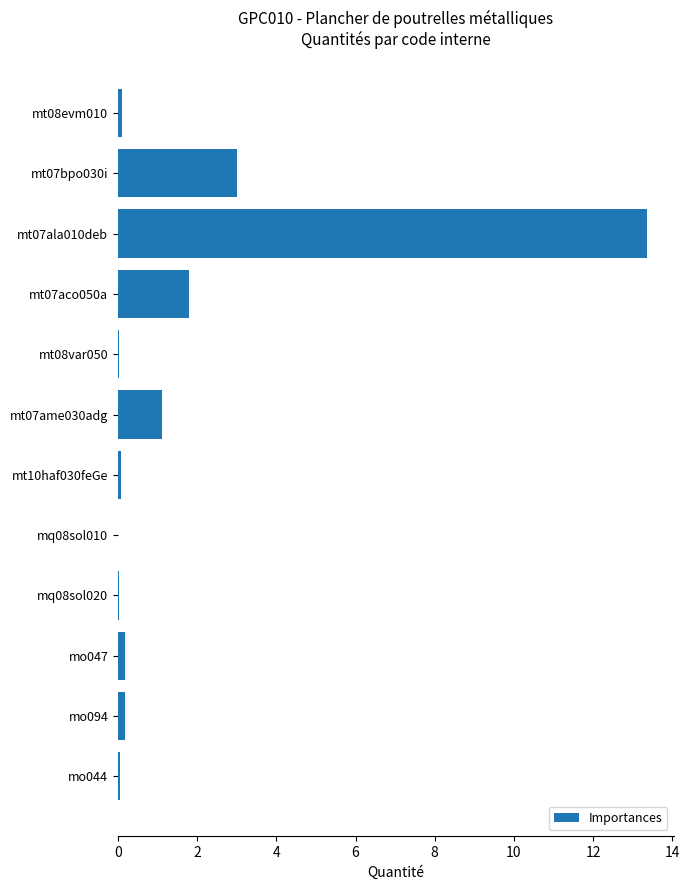

At which label is the value closest to 6?

mt07bpo030i